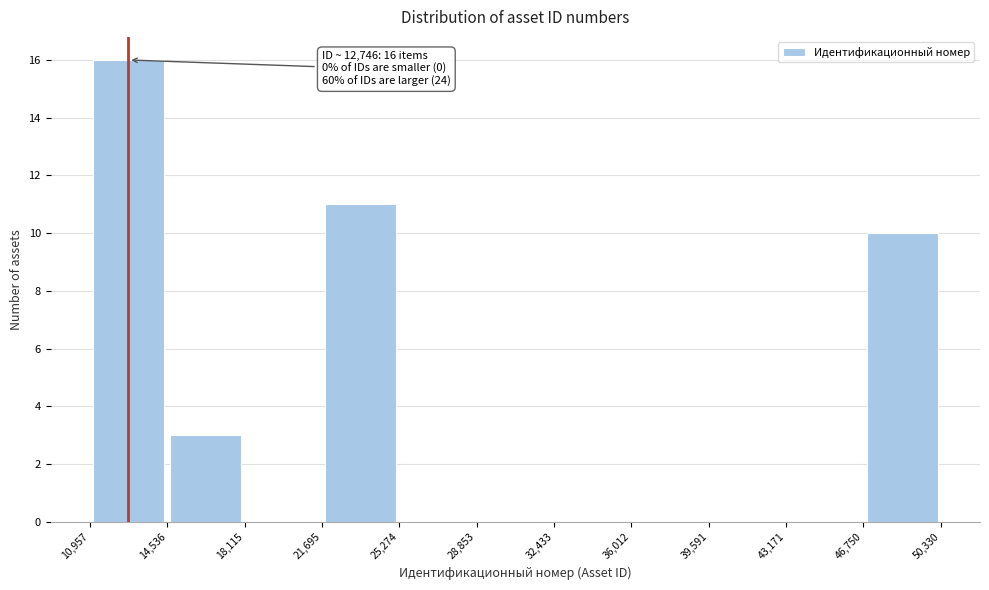

Which range on the x-axis has the tallest bar?

10,957 to 14,536